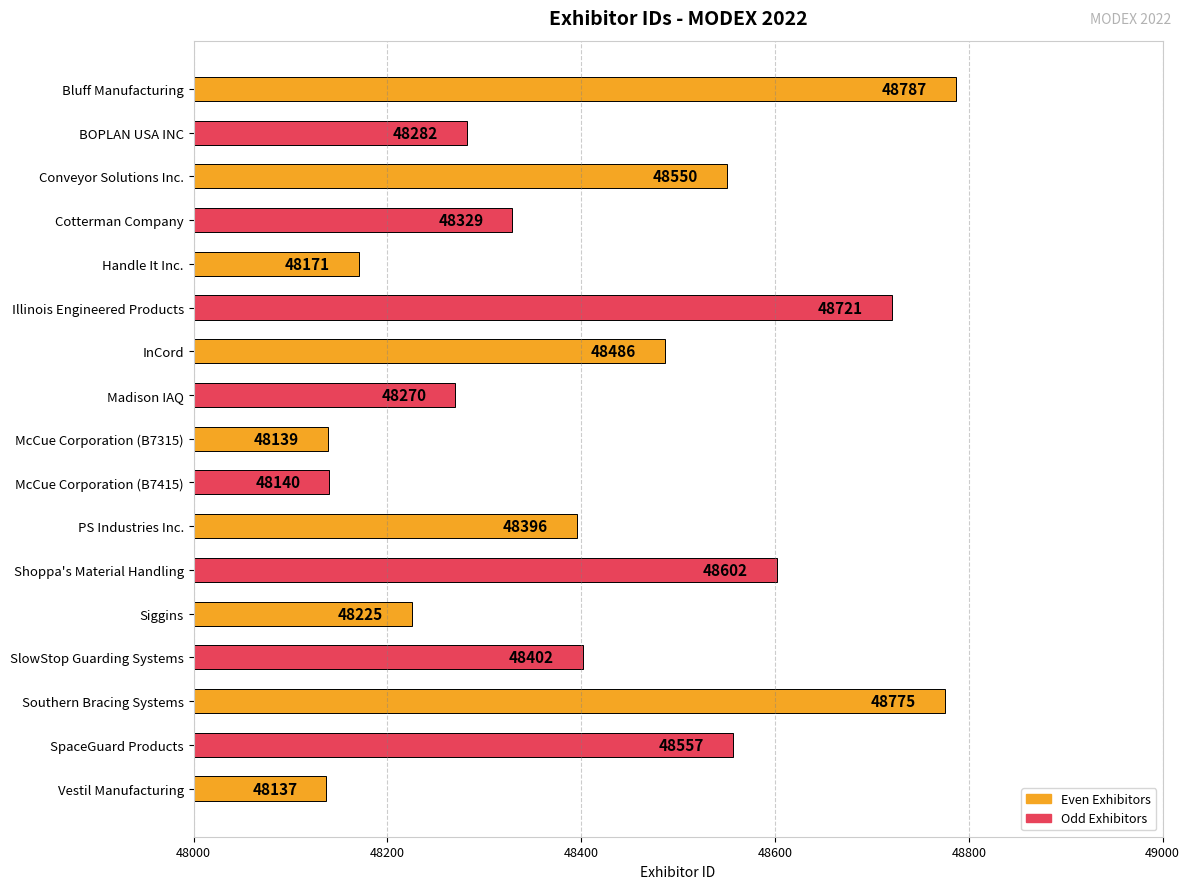

Is it true that the value at Madison IAQ is 72383?

False